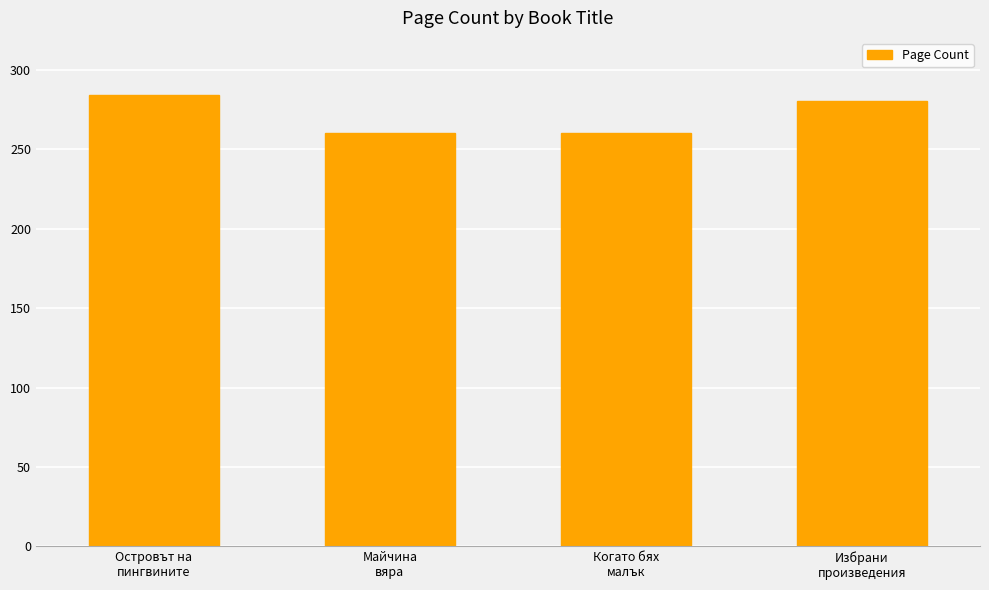

Is it true that the value at Майчина
вяра is 260?

True